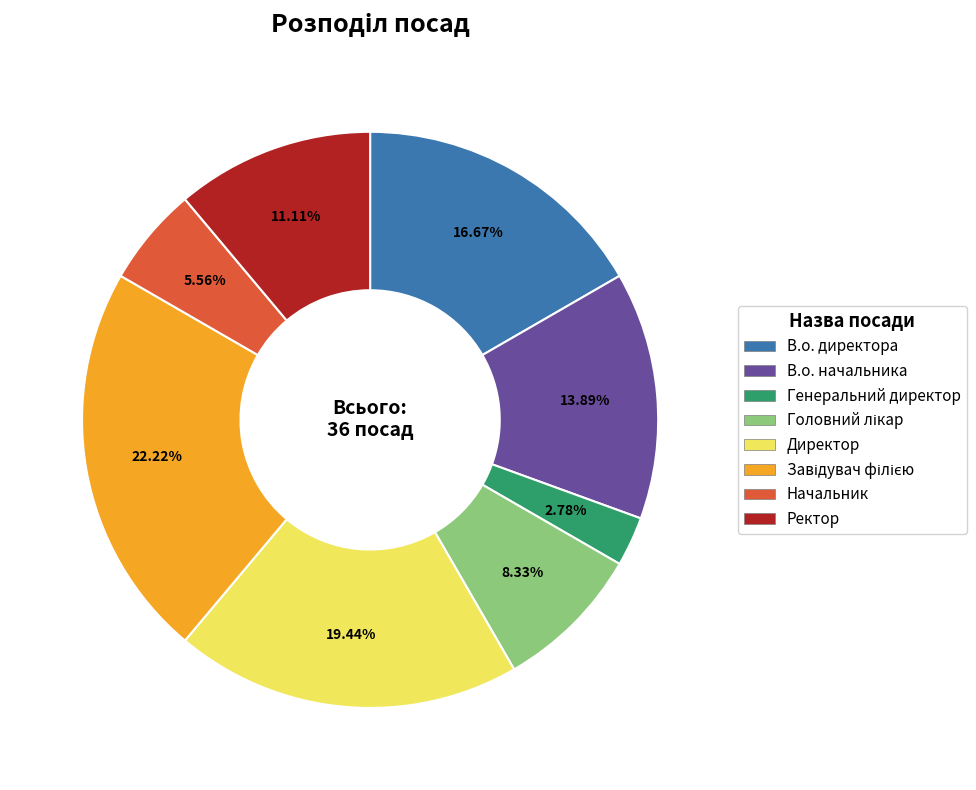

Which category has the smallest portion of the pie?

Генеральний директор